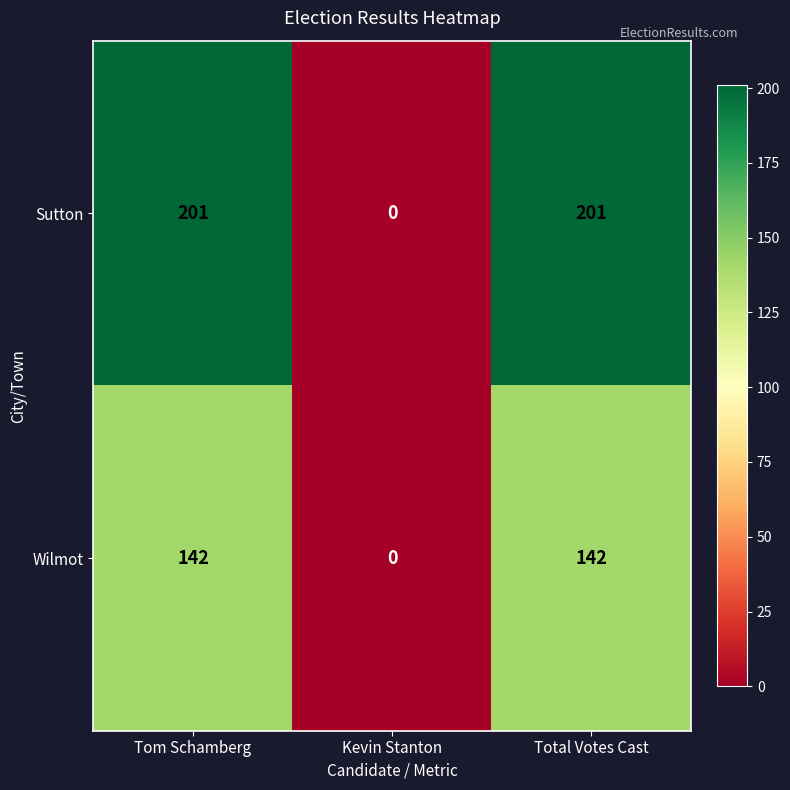

Count the number of categories in the chart.

3